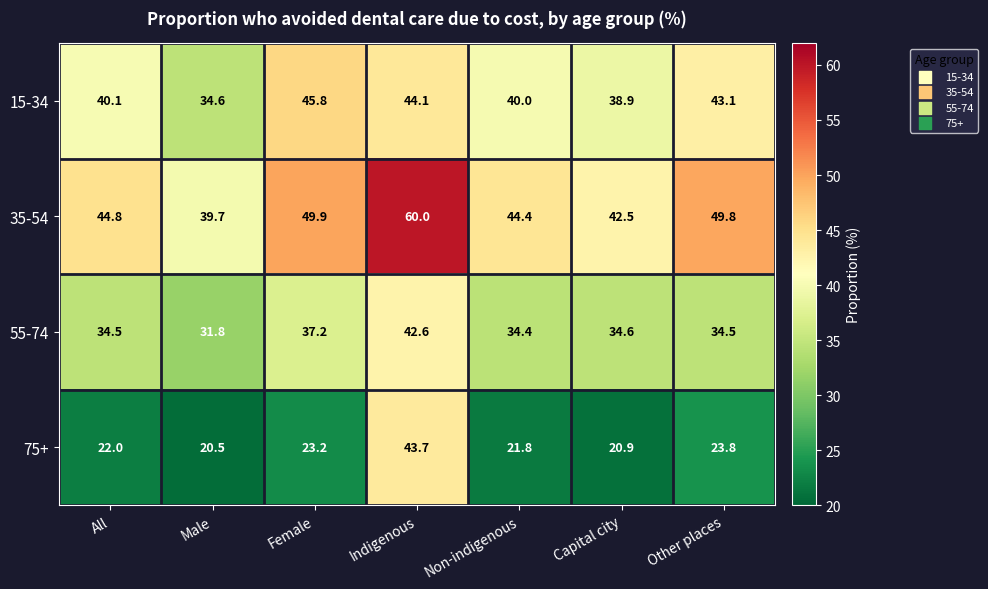

What is the difference between the highest and lowest values at Capital city?

21.6